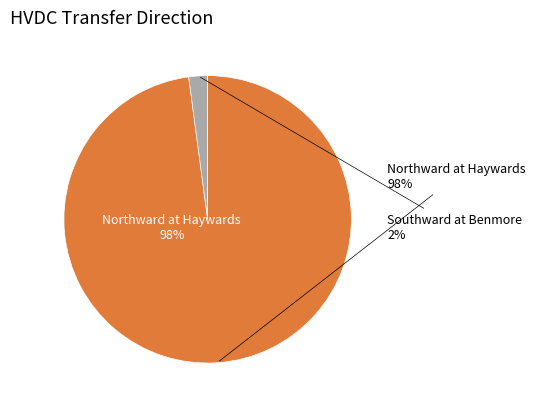

What percentage do Northward at Haywards and Southward at Benmore together represent?

100.0%